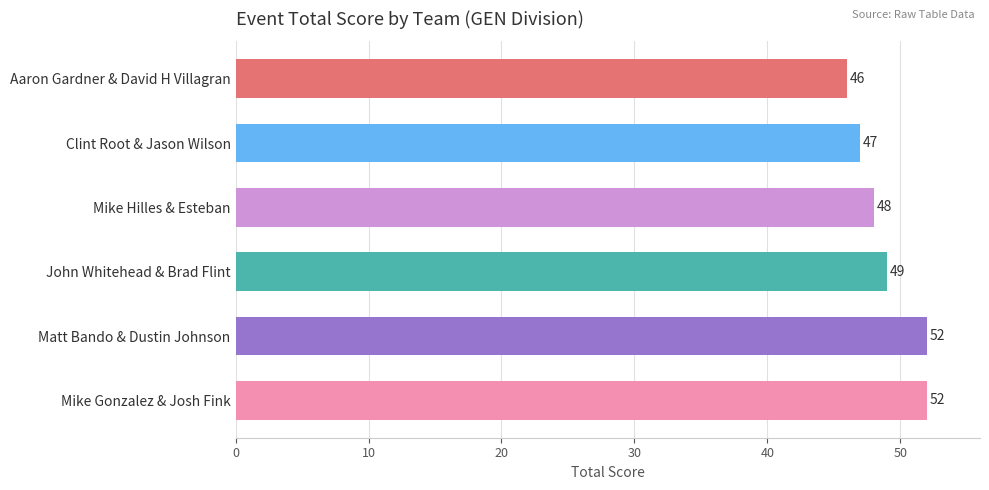

Are the bars grouped side by side (vs. stacked)?

No